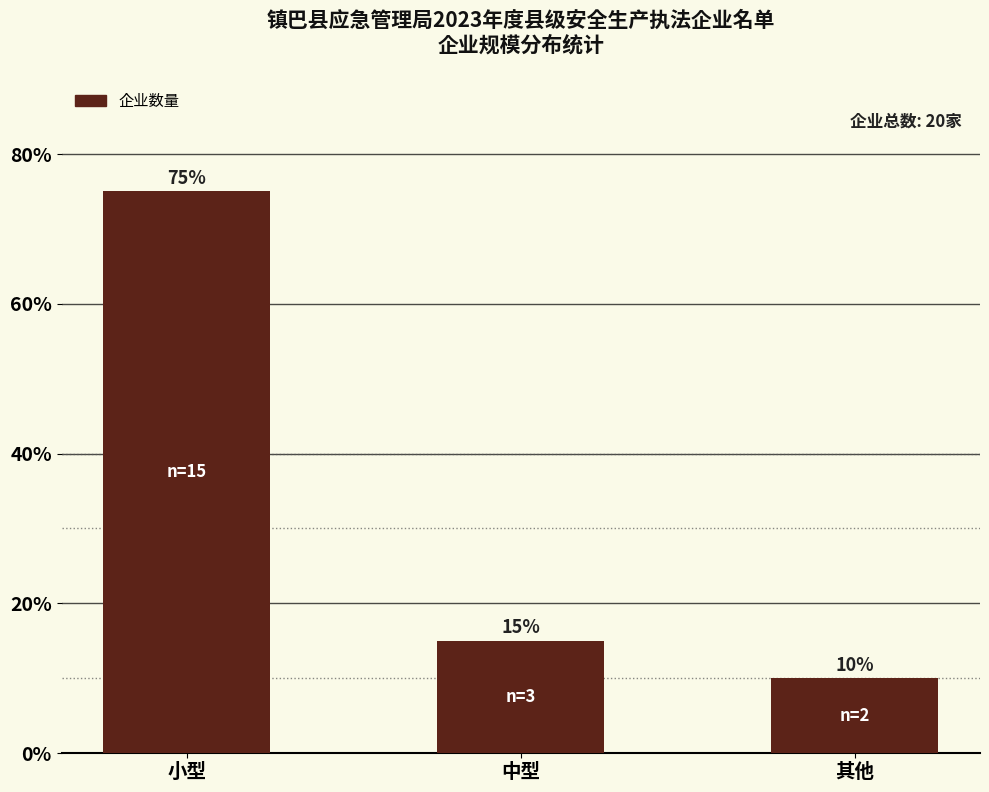

Between 小型 and 其他, which is larger?

小型